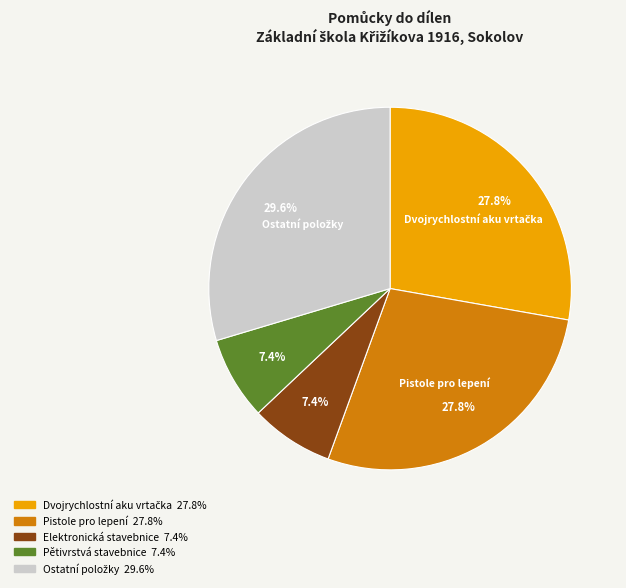

Does any single category account for the majority?

No